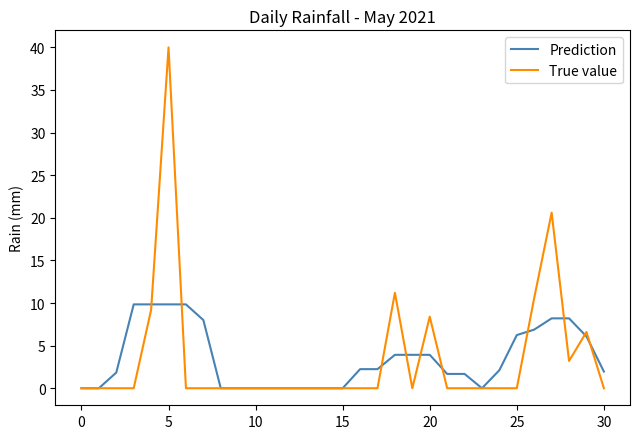

What is the difference between the maximum and second lowest values in the True value series?

40.0